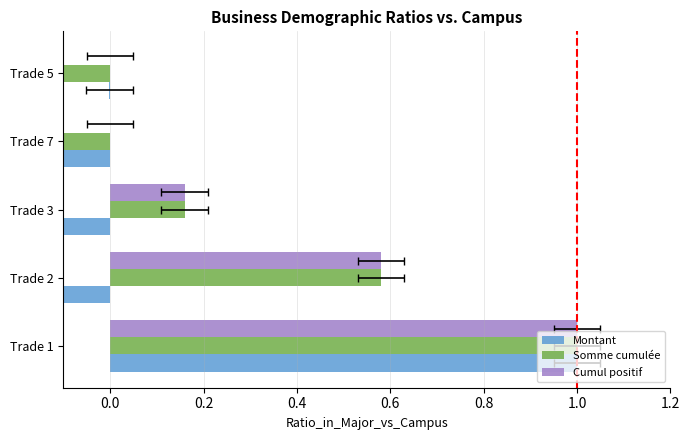

The value of Cumul positif at Trade 7 is 0.0. True or false?

True